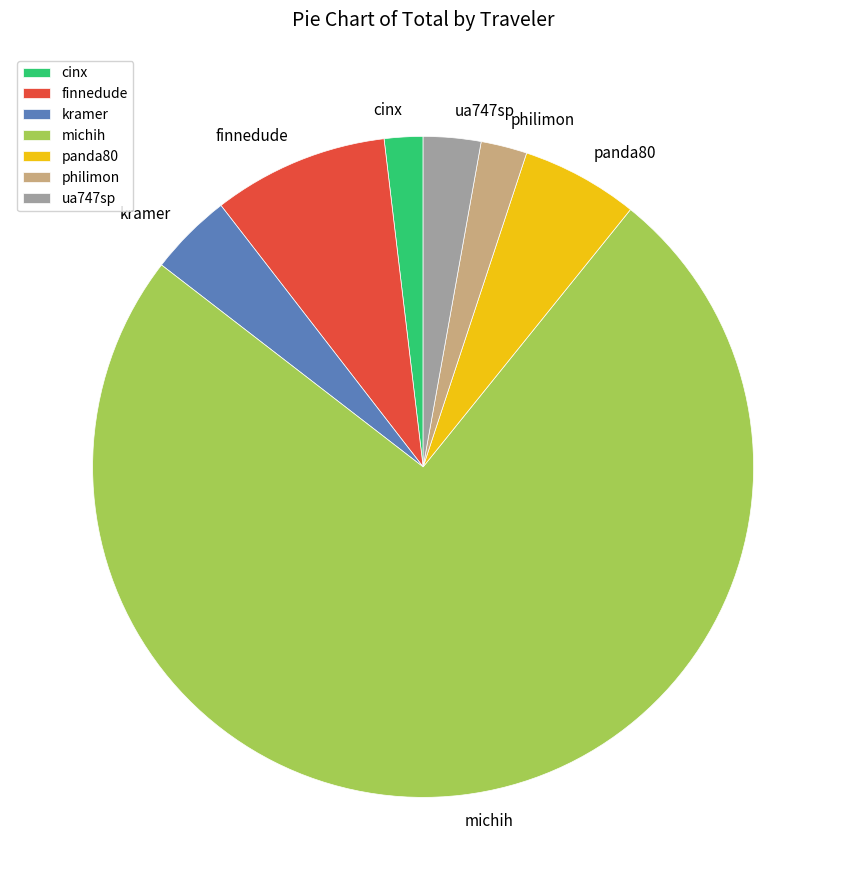

Which category has the biggest portion of the pie?

michih